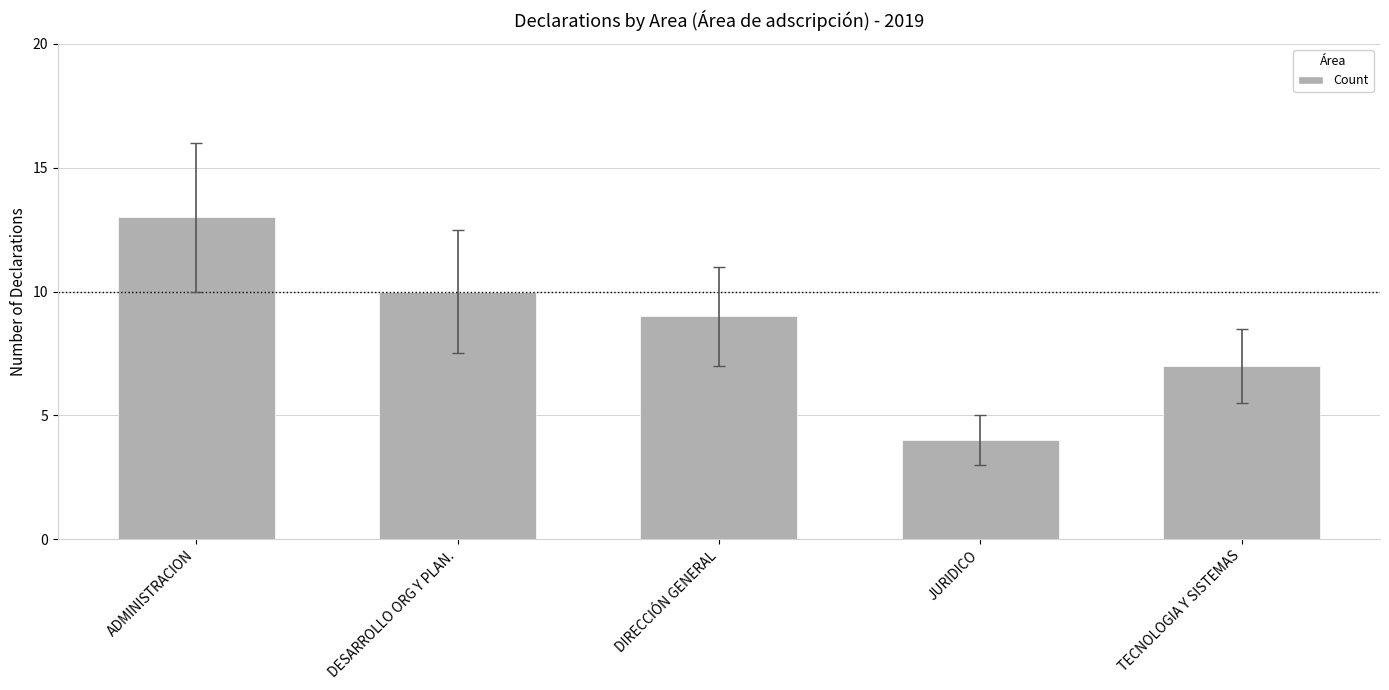

How many bars are there in total?

5